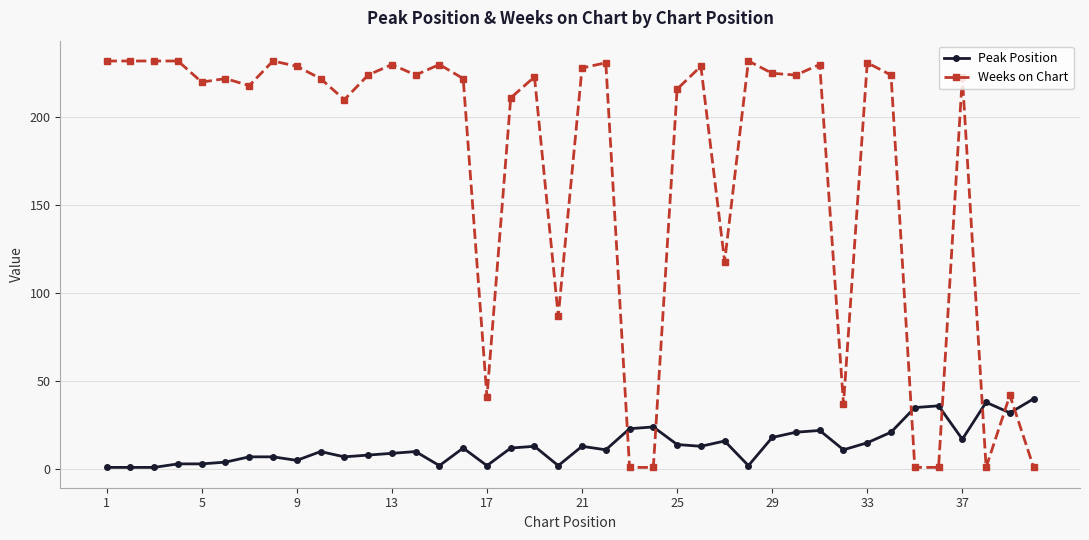

Which series has the largest range (max minus min)?

Weeks on Chart